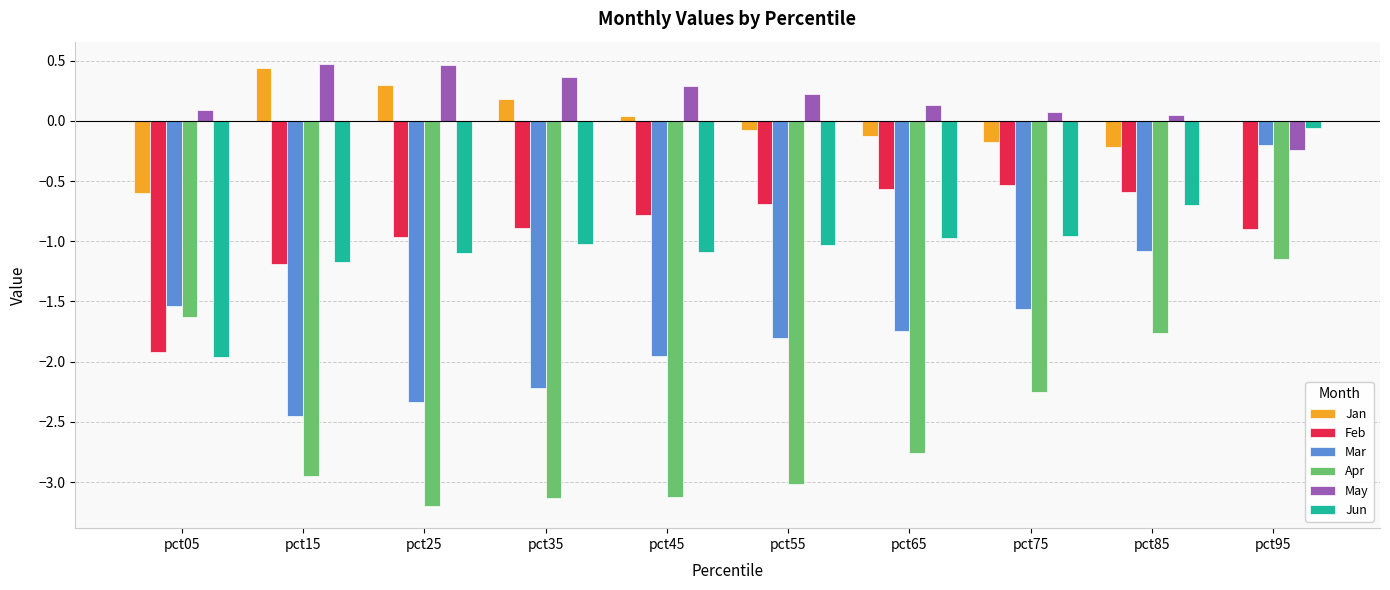

Does the chart contain stacked bars?

No